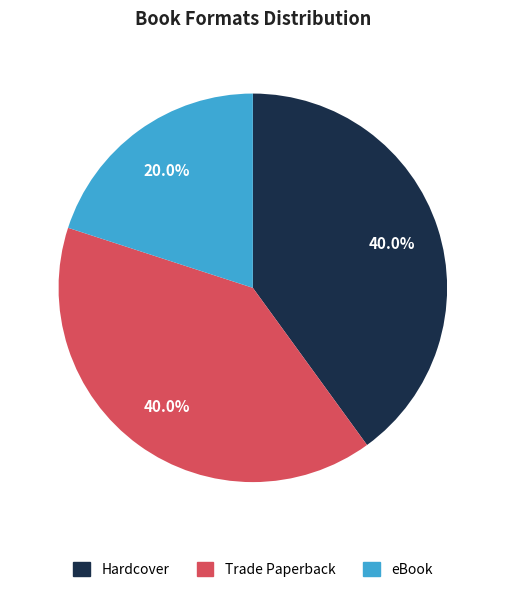

Is there a majority slice in this chart?

No